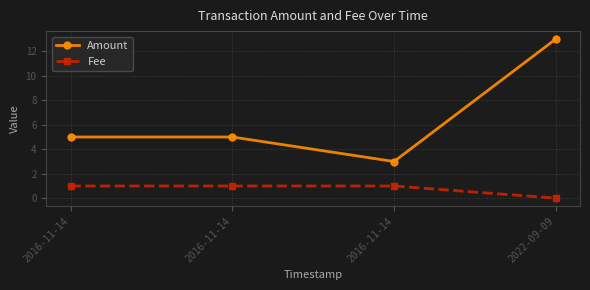

Is this an area chart (filled region under the line)?

No